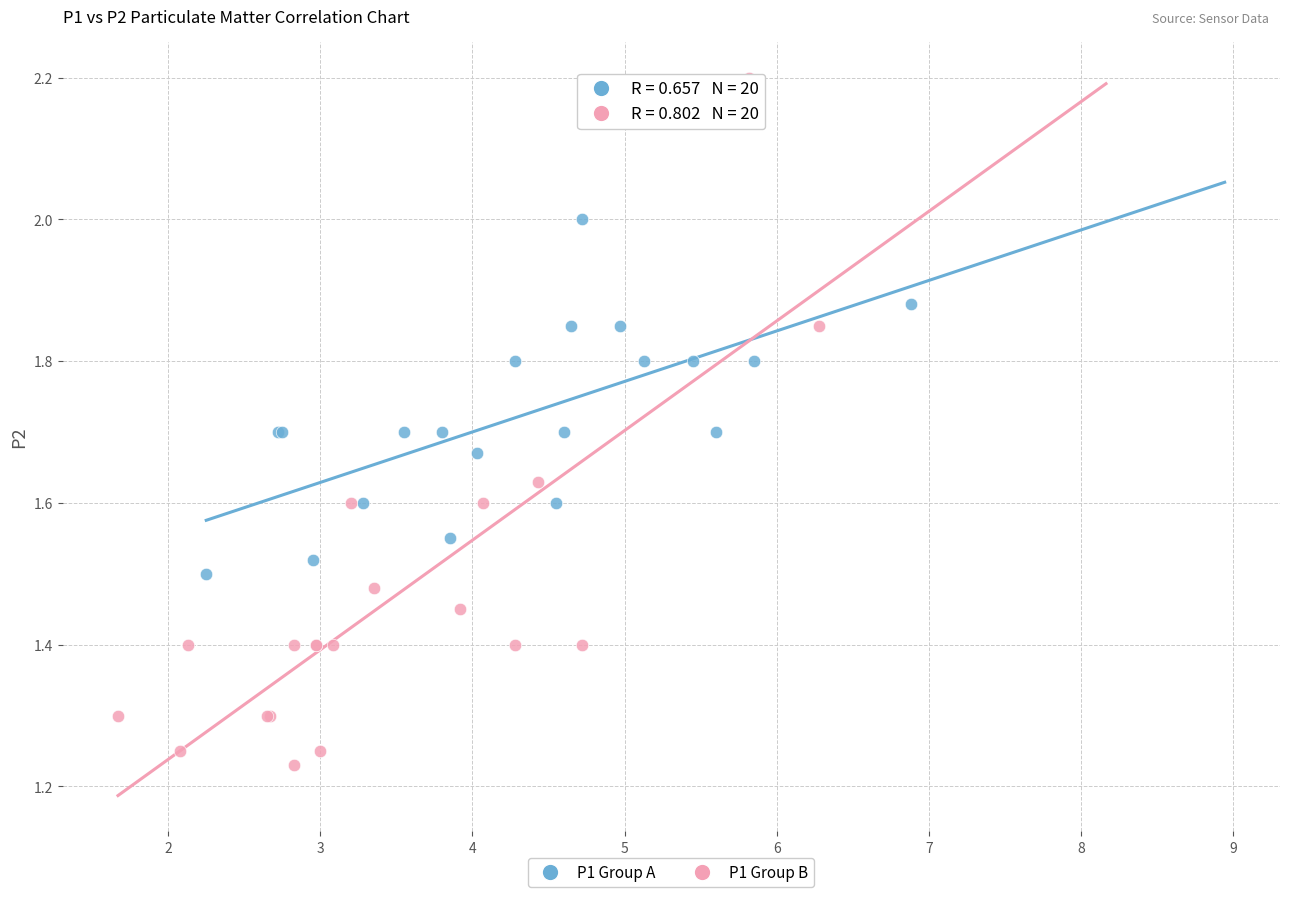

Which series has the largest Y range (max minus min)?

P1 Group B